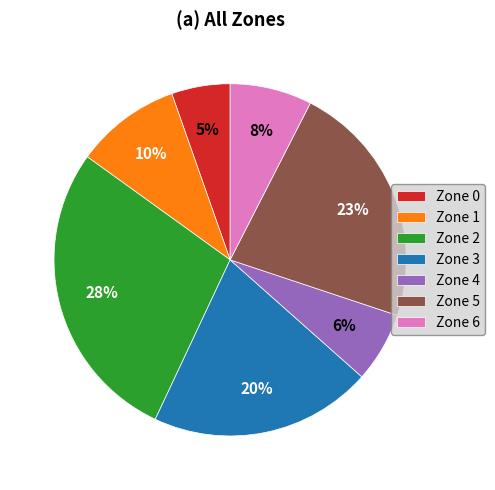

What percentage is the Zone 2 slice, to the nearest percent?

28%